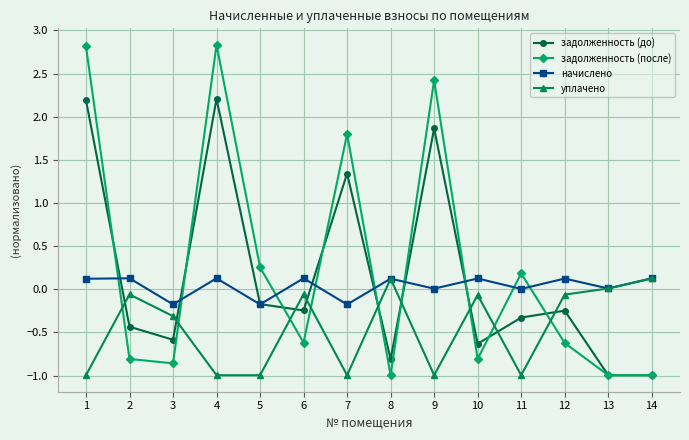

True or false: уплачено and задолженность (до) cross at least once.

True